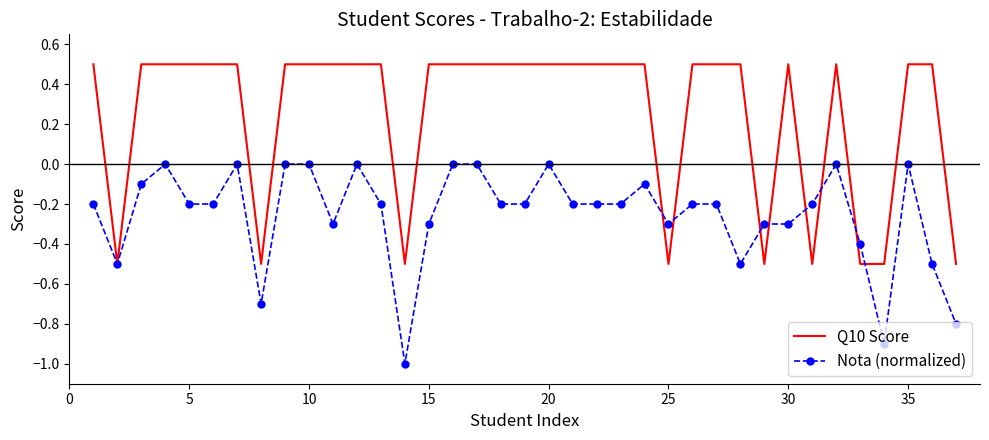

Rank the series by their maximum value, from lowest to highest.

Nota (normalized), Q10 Score